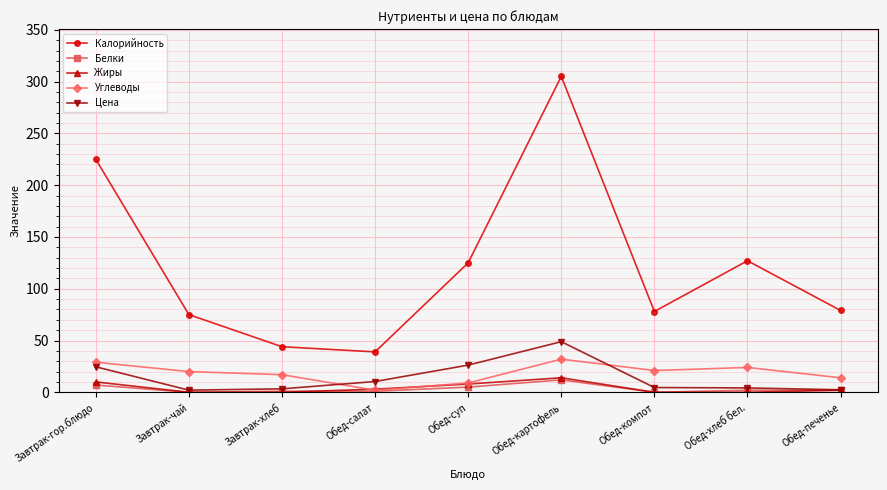

Does the chart have visible grid lines?

Yes